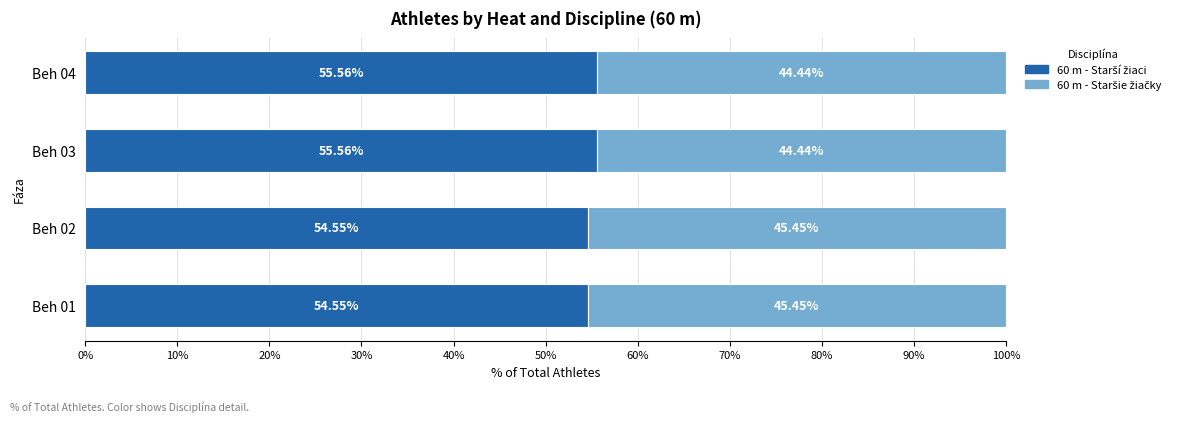

What is the total value across all series at Beh 02?

100.0